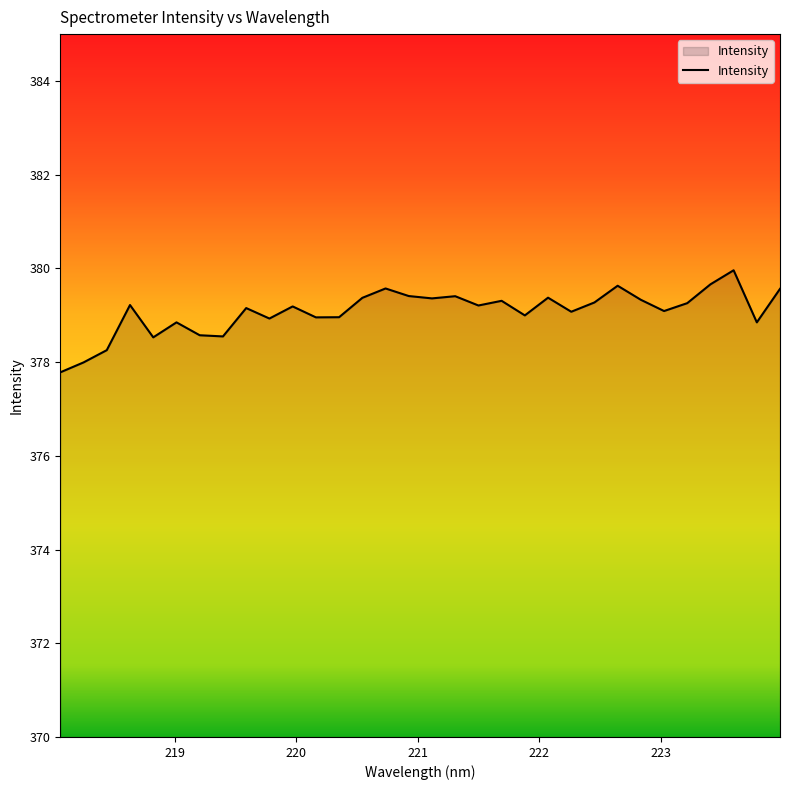

What is the difference between the maximum and minimum values?

2.2